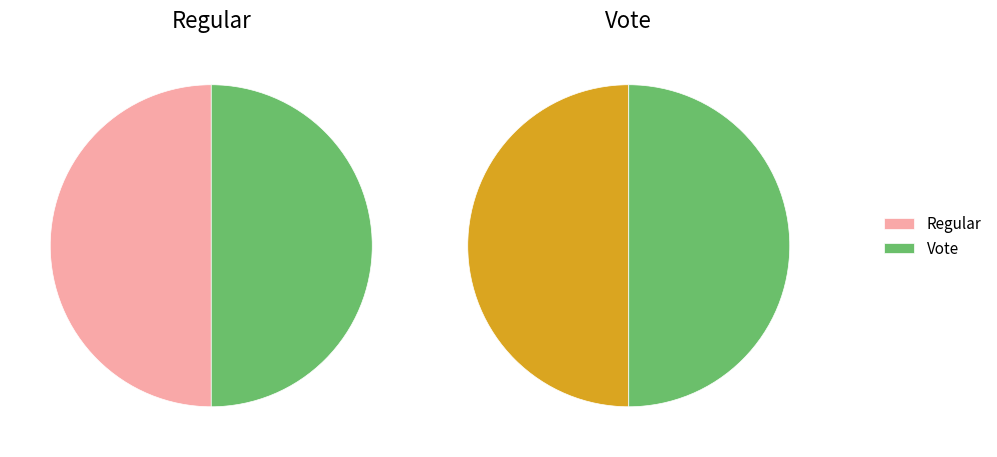

How many segments does this pie chart have?

2